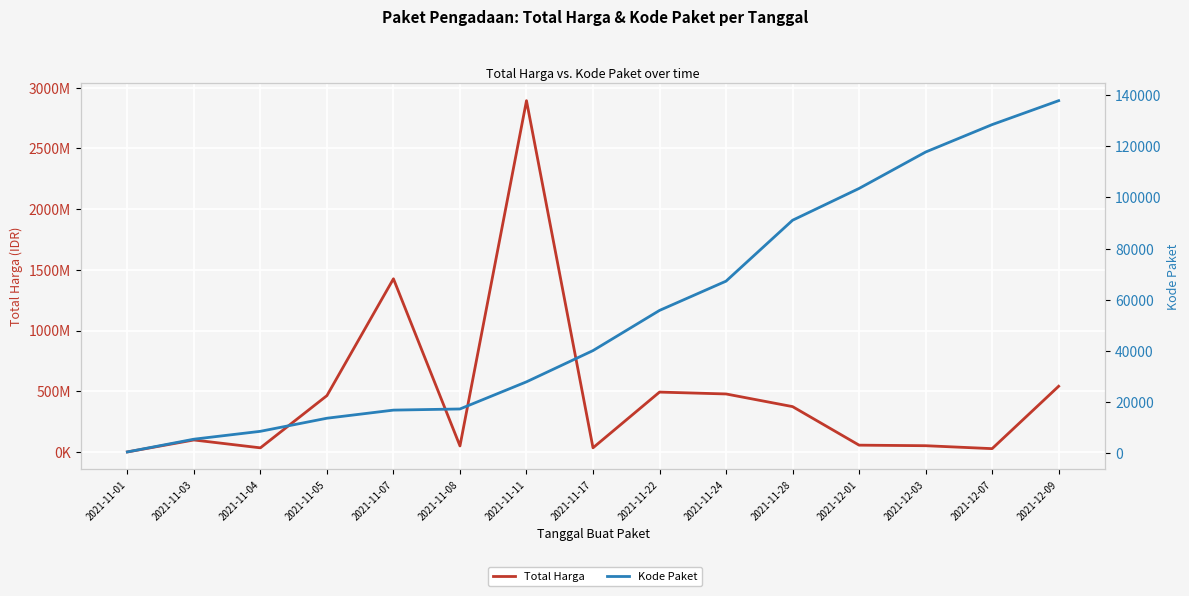

Rank the series by their average value, from lowest to highest.

Kode Paket, Total Harga